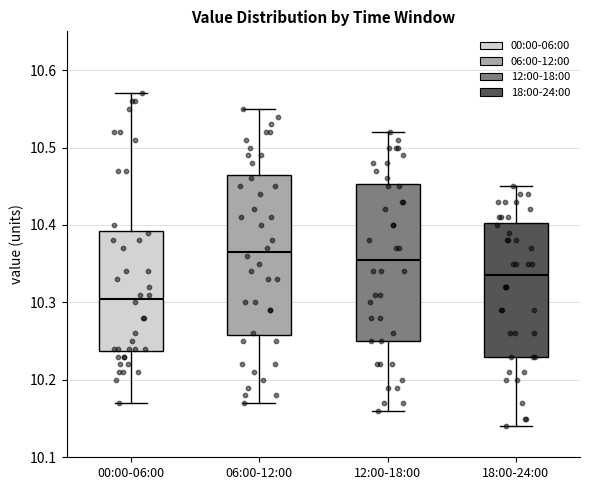

Which box's median line is the lowest?

00:00-06:00